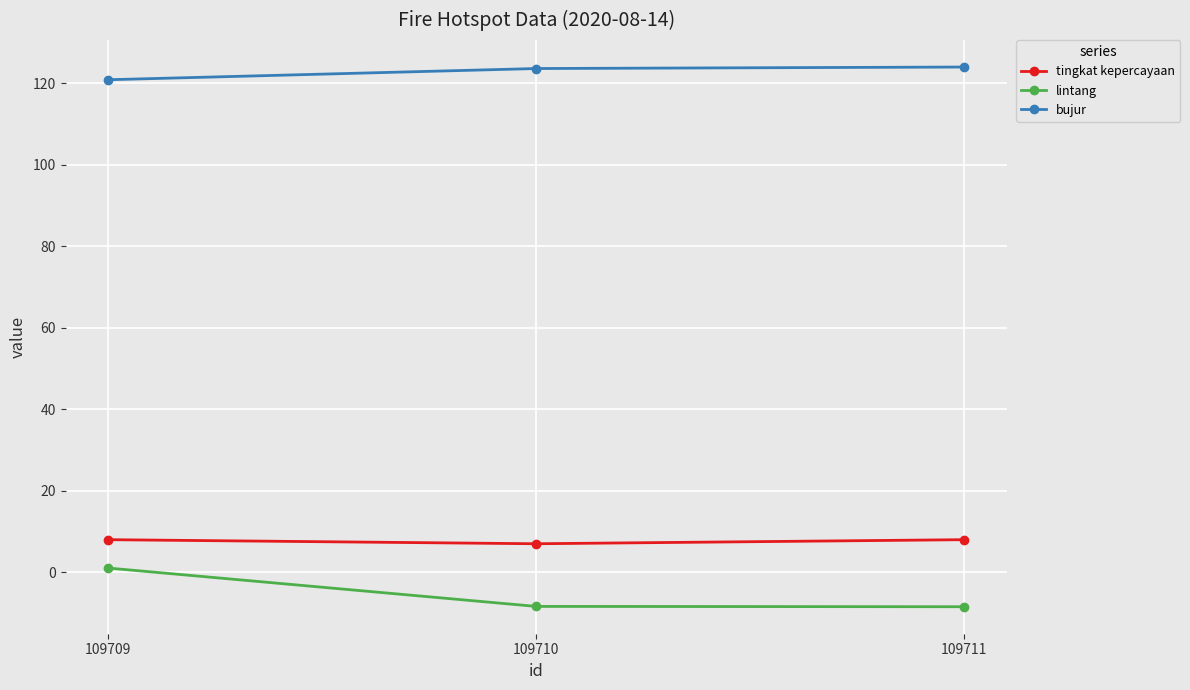

The bujur series shows 123.9 at 109711. True or false?

True